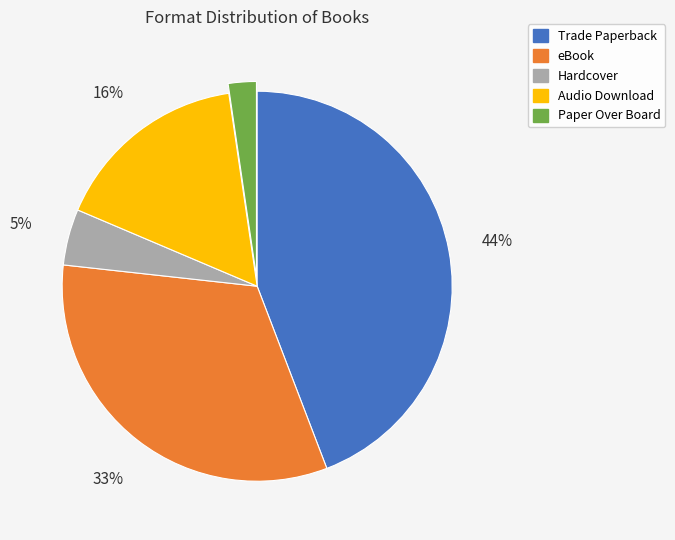

Does Trade Paperback account for over 50% of the chart?

No